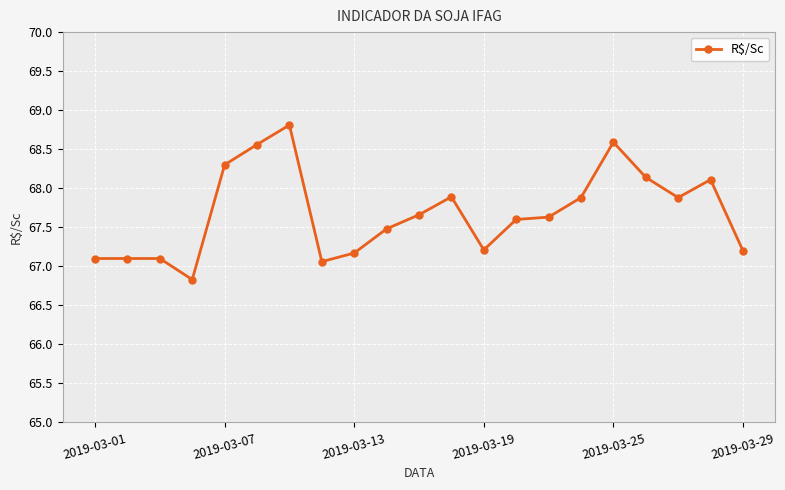

What is the average value?

67.7